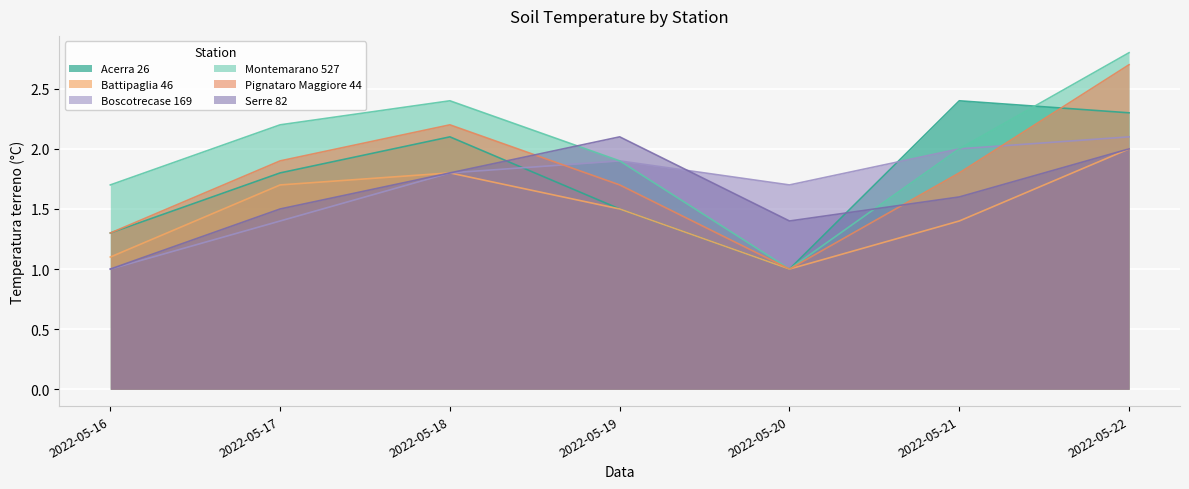

Which series changed the most between 2022-05-17 and 2022-05-22?

Pignataro Maggiore 44